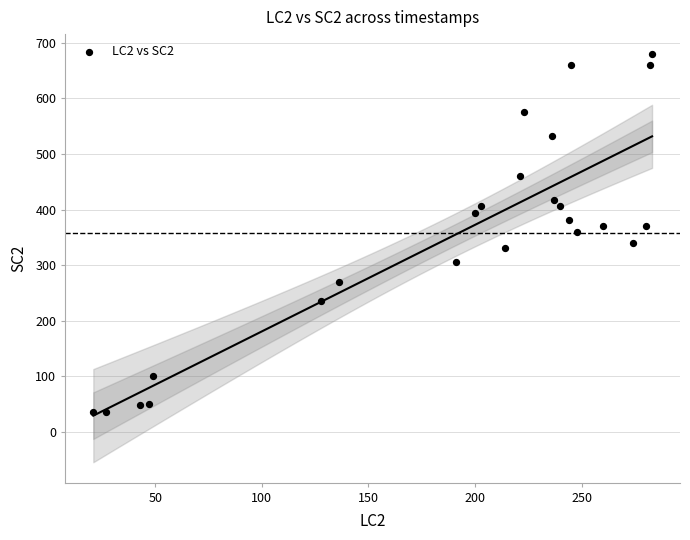

What is the range of X values (max minus min)?

262